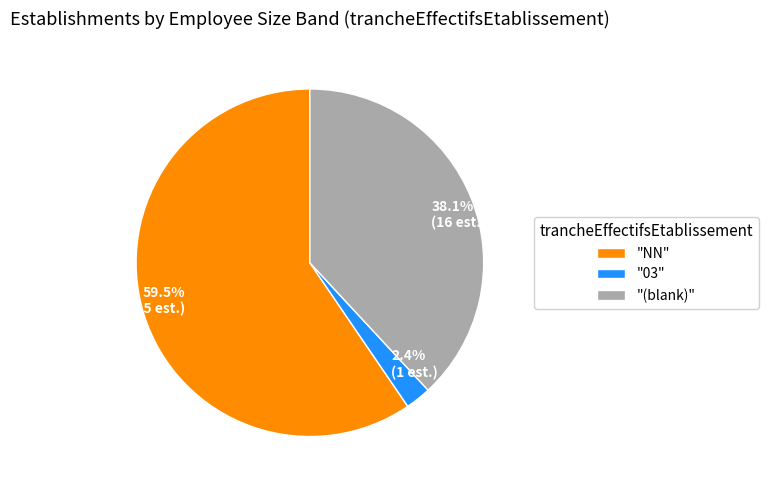

Does any single category account for the majority?

Yes